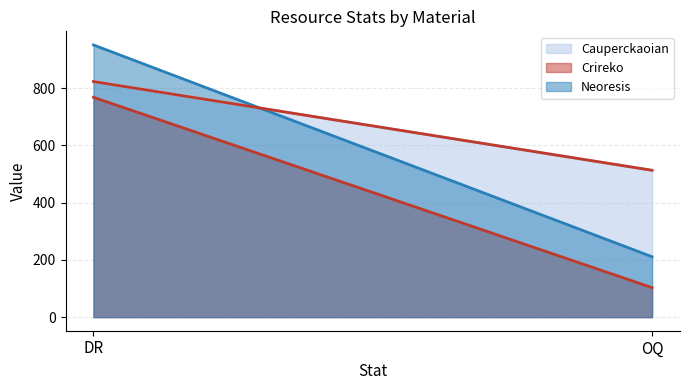

Which series has the largest total across all categories?

Cauperckaoian